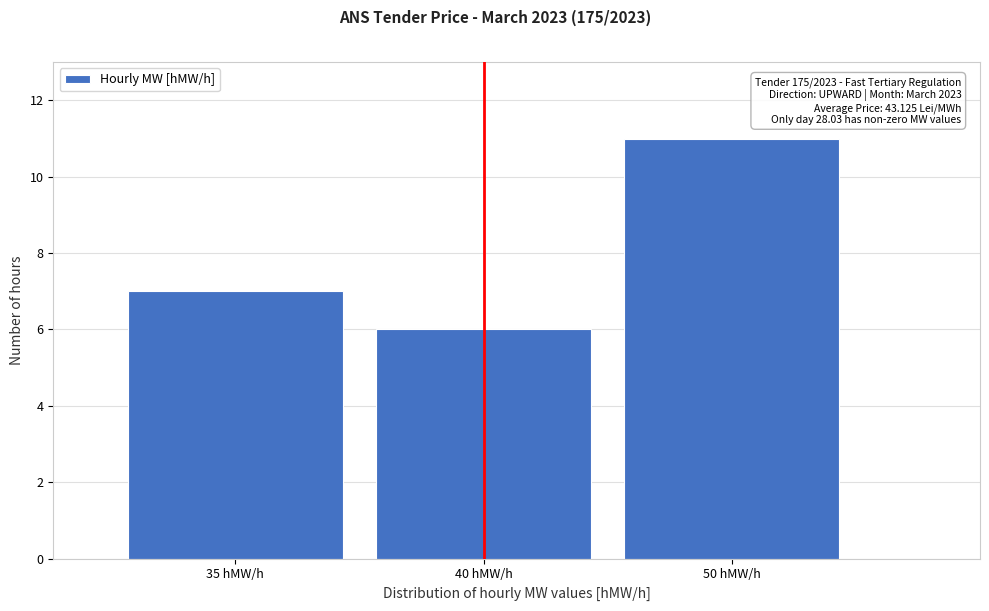

Reading right to left, transcribe all the data shown in this chart.

11	6	7